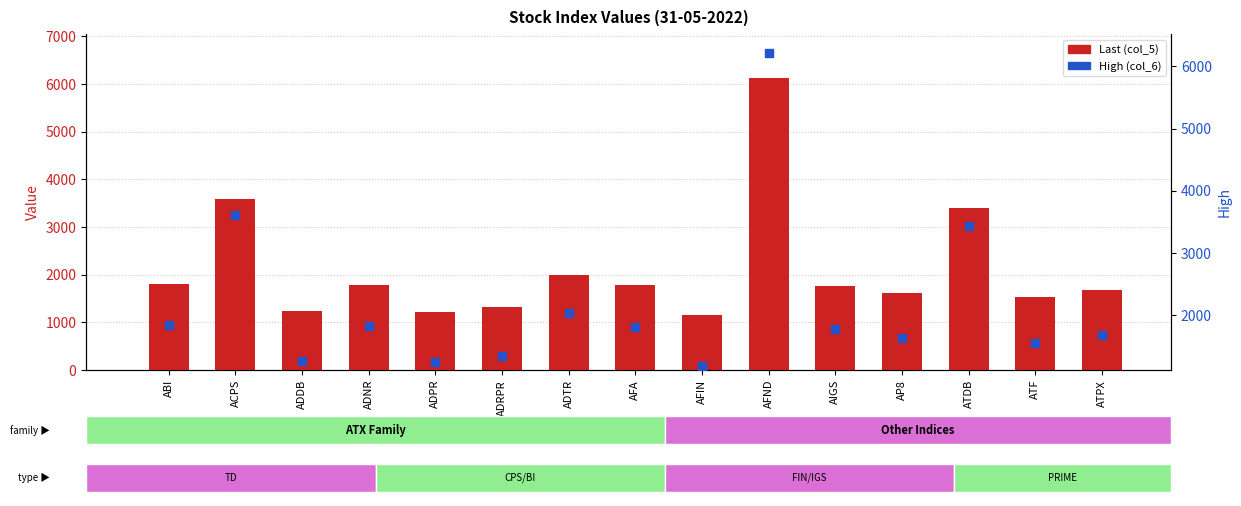

What is the total value across all series at AFND?

12342.6